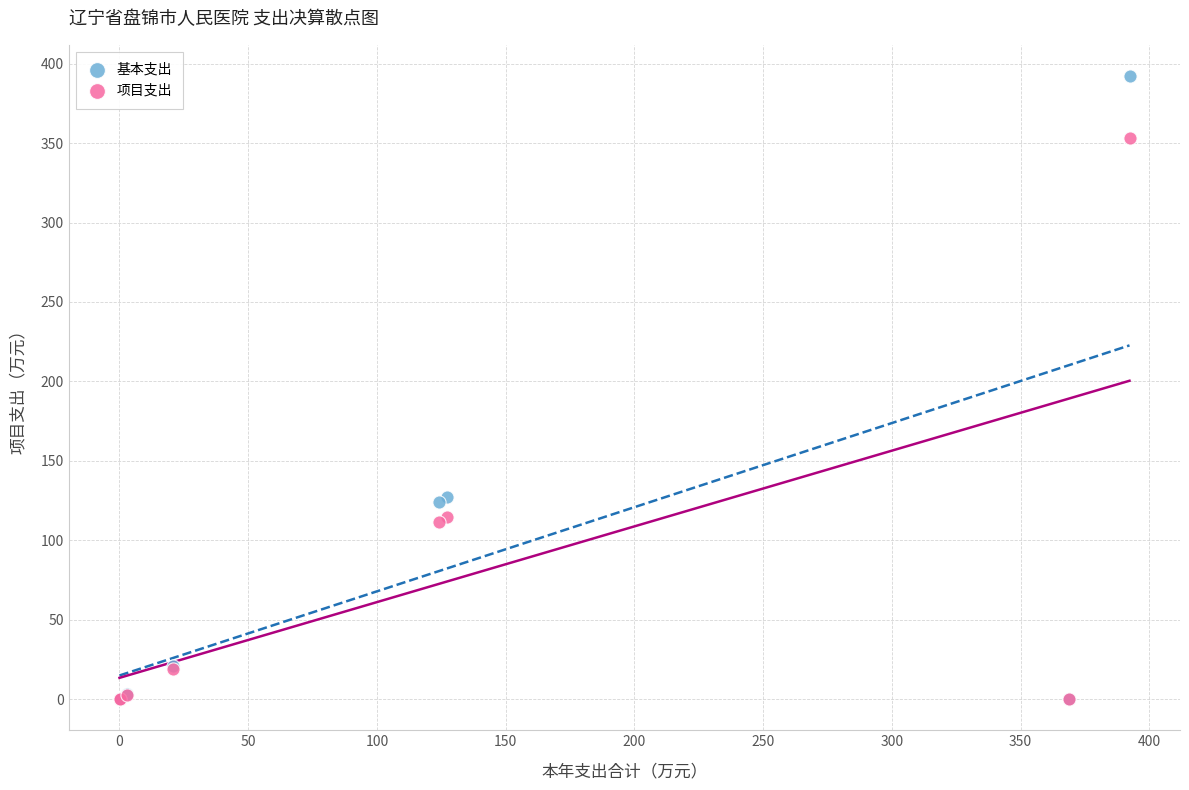

What are all the series names shown in the legend?

基本支出, 项目支出